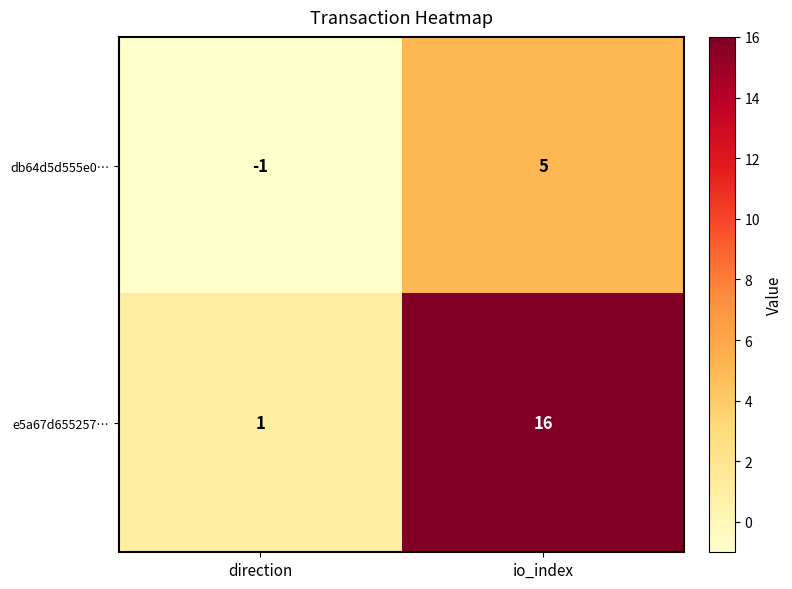

At how many categories does at least one series exceed 11?

1